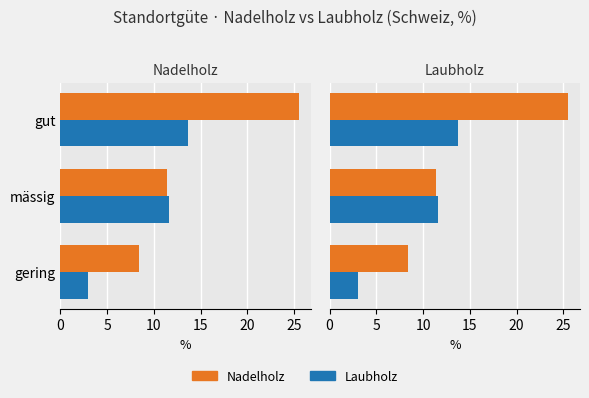

How many categories are shown in the chart?

3